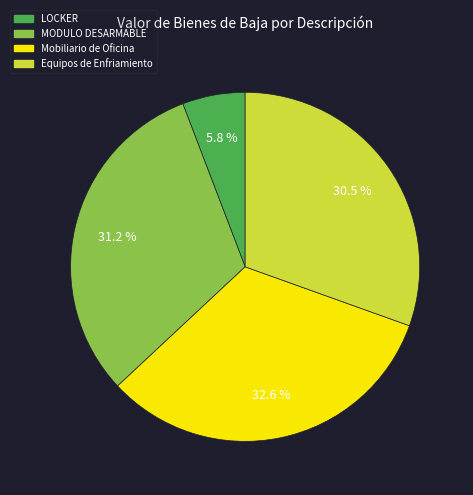

Is there a majority slice in this chart?

No